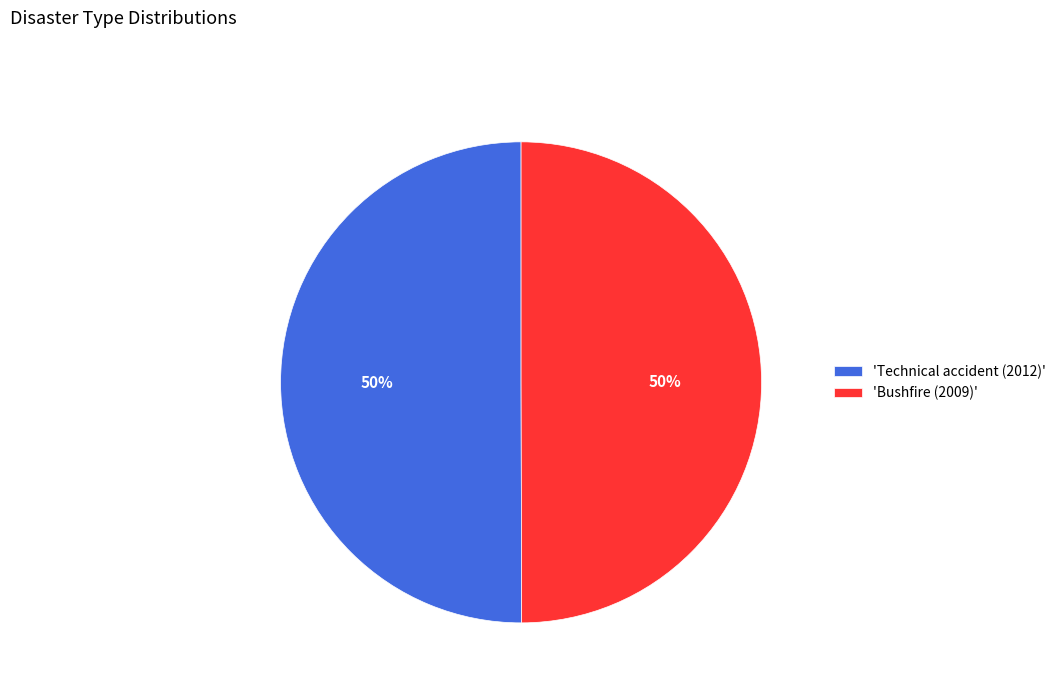

Is it true that 'Technical accident (2012)' is 50% of the pie?

True